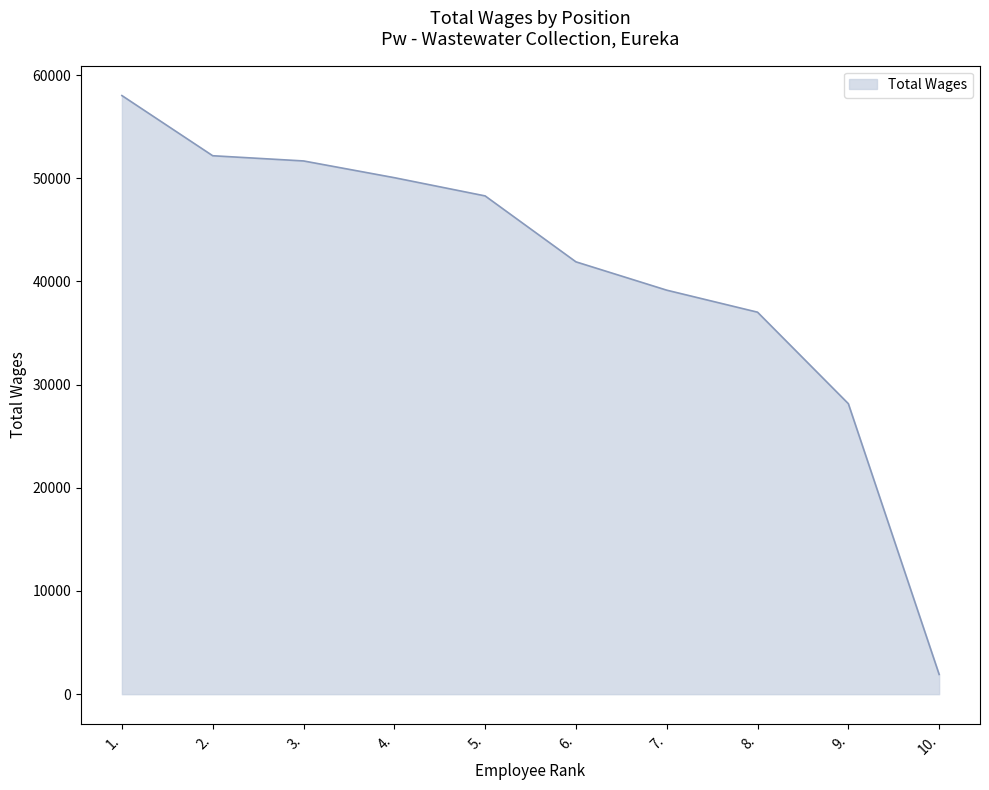

Does the chart display data point markers on the line(s)?

No